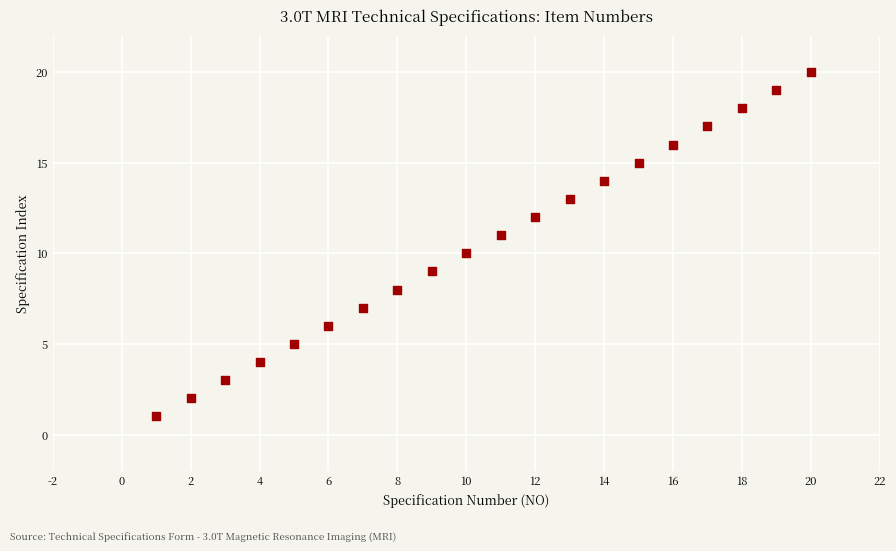

What is the range of Y values (max minus min)?

19